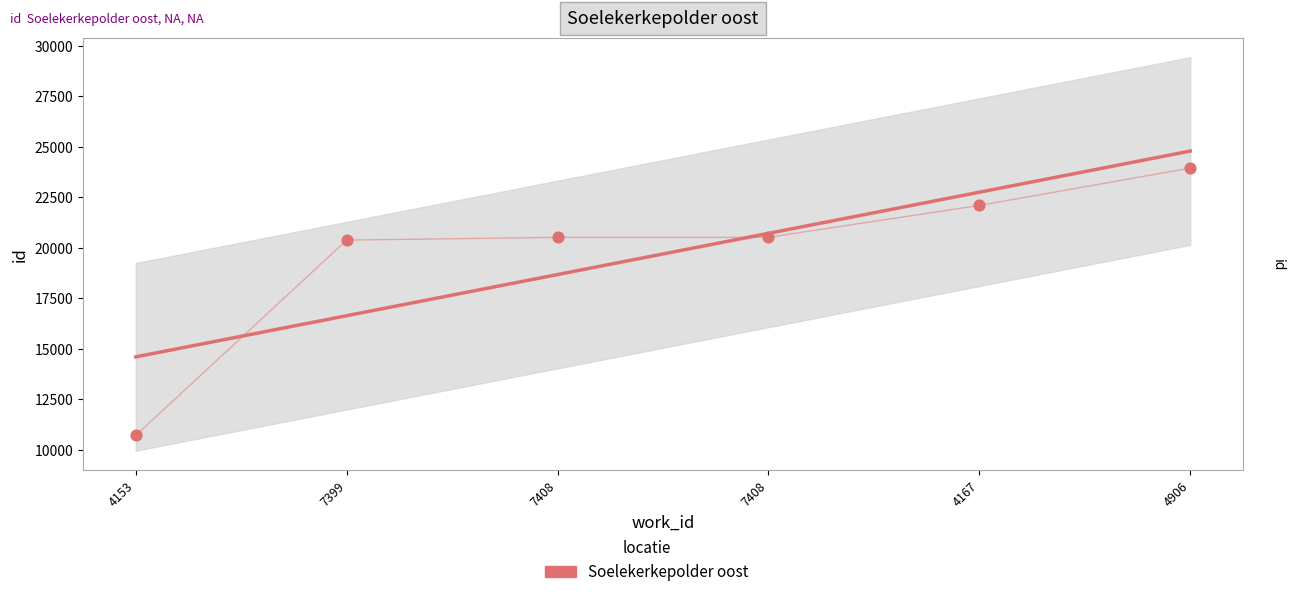

What is the range of Y values (max minus min)?

13235